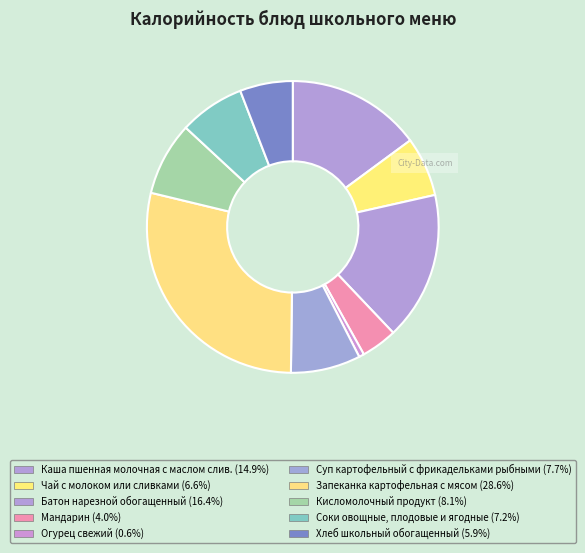

Does Кисломолочный продукт represent more than half of the total?

No